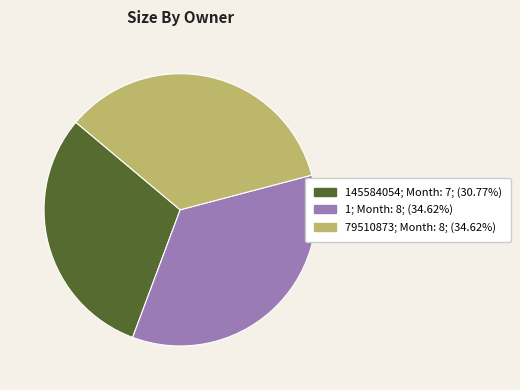

Is there a majority slice in this chart?

No